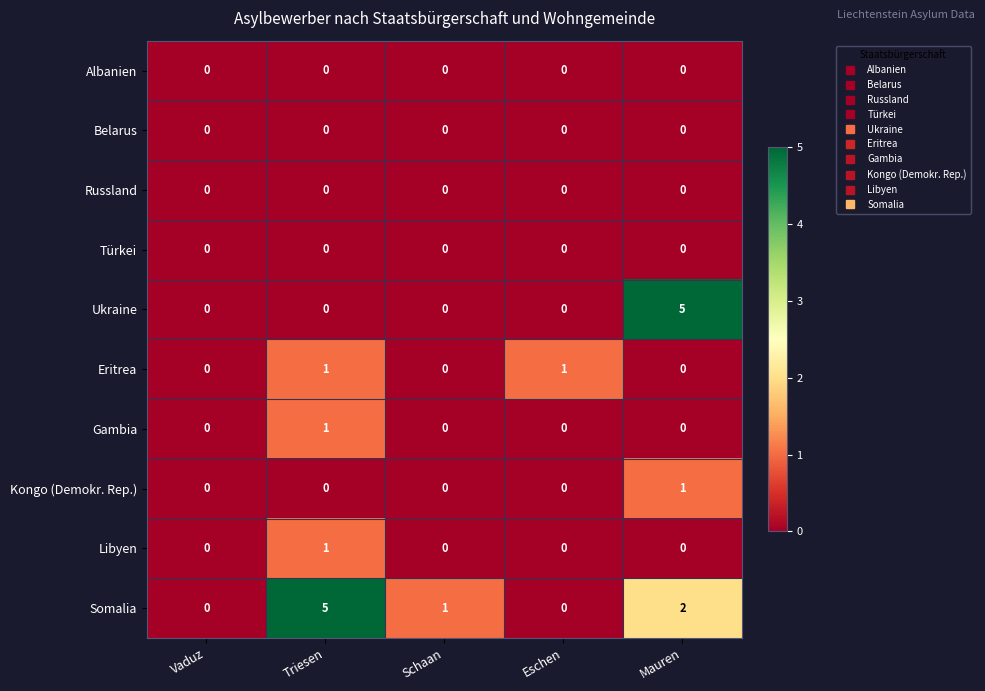

Is it true that Kongo (Demokr. Rep.) equals 0 at Eschen?

True